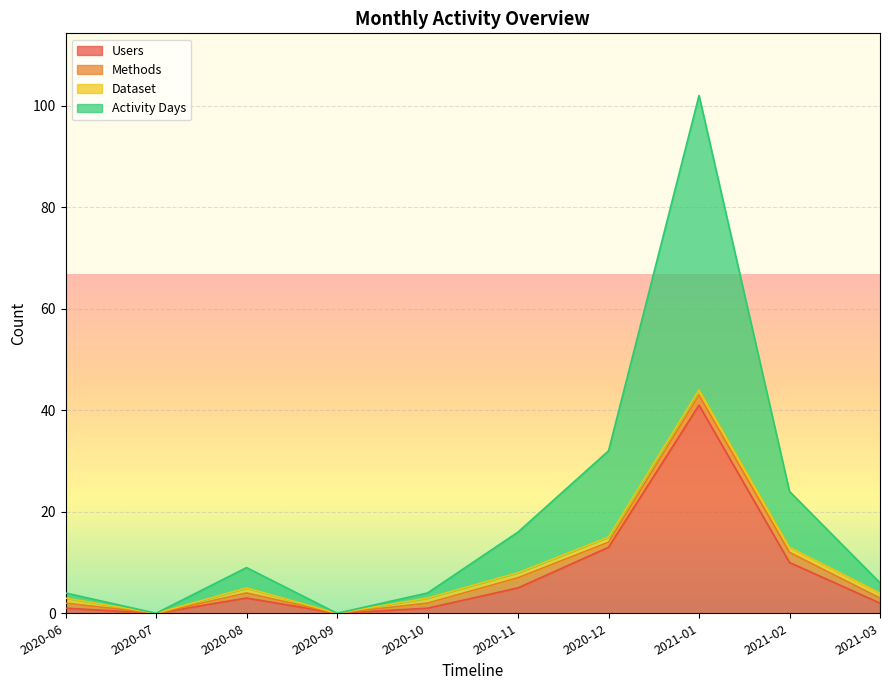

At how many categories does at least one series exceed 14?

4